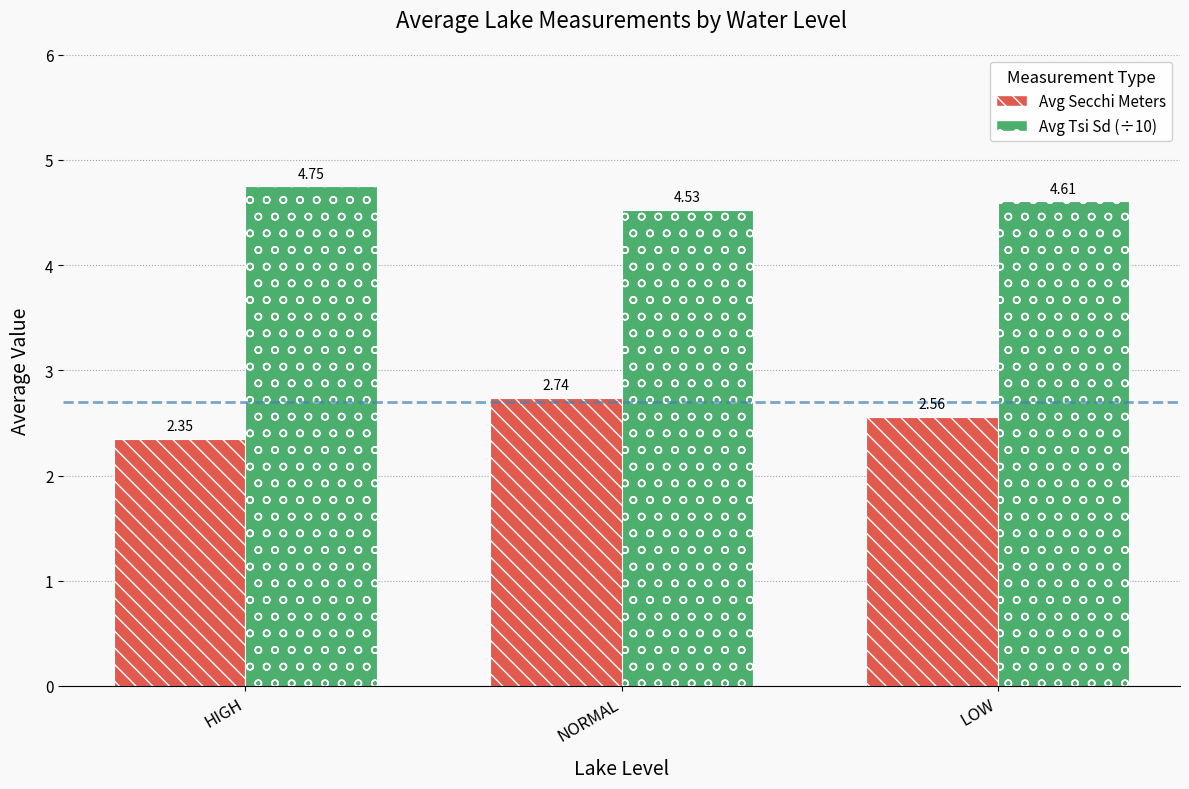

What is the difference between the highest and lowest values at NORMAL?

1.8